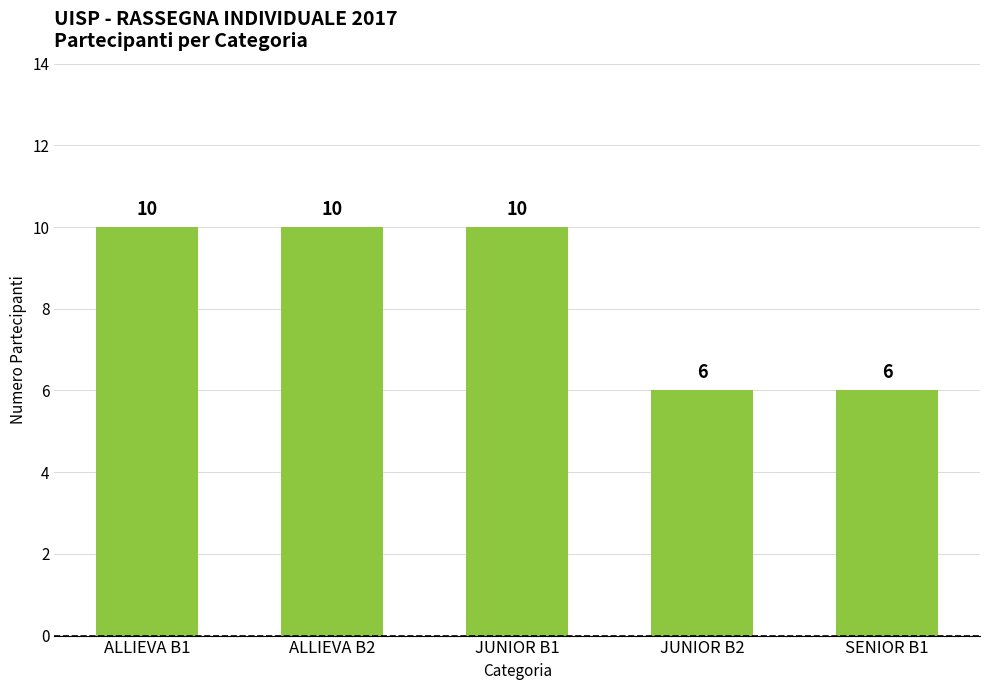

Read the value at ALLIEVA B1.

10